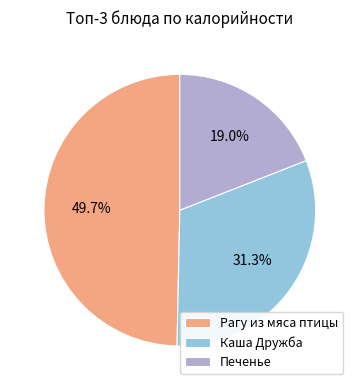

Approximately how many times larger is the value at Печенье compared to Каша Дружба?

0.6